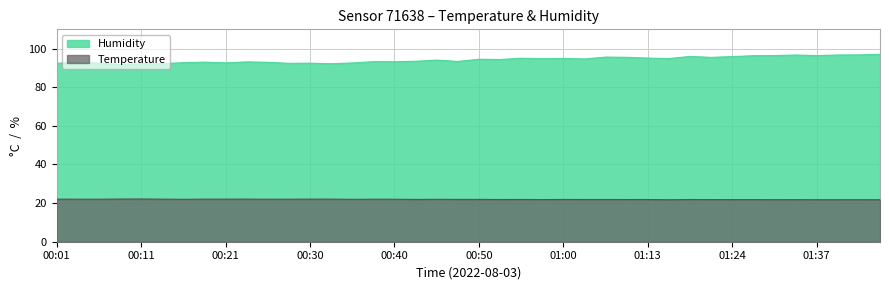

At which category does Humidity reach its first local valley?

00:30